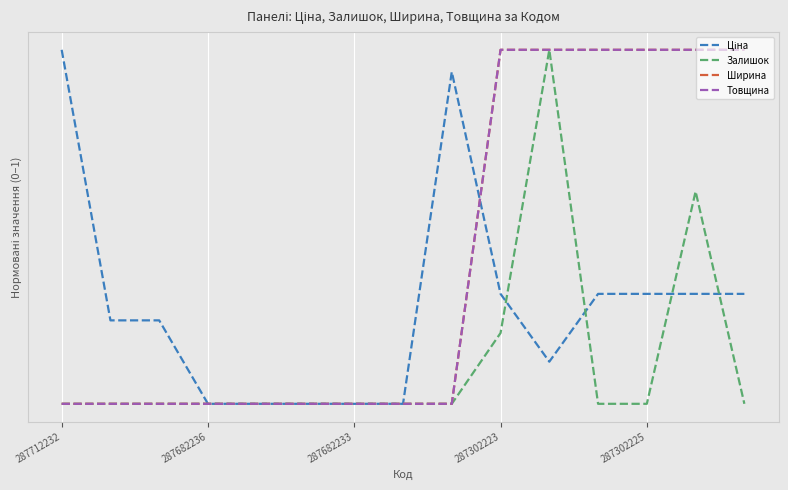

What is the sum of all Ціна values?

4.1